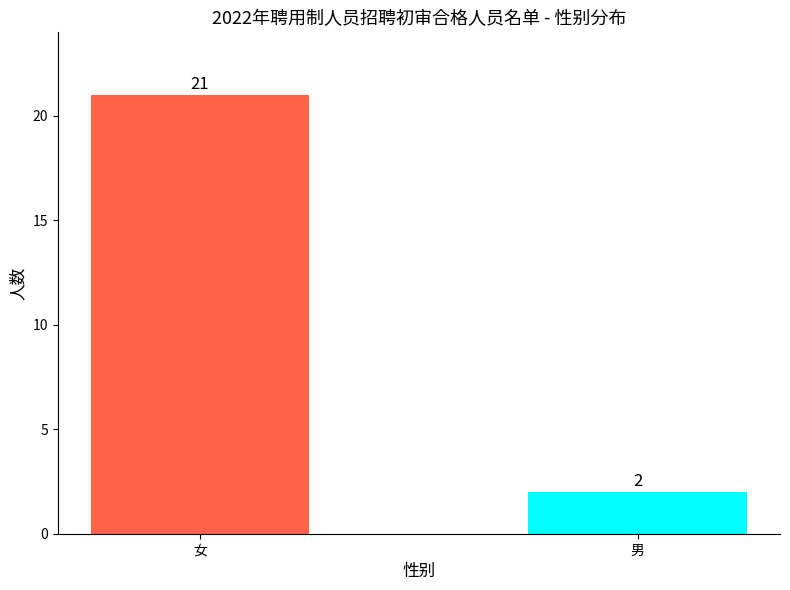

True or false: the data shows 1 at 男.

False